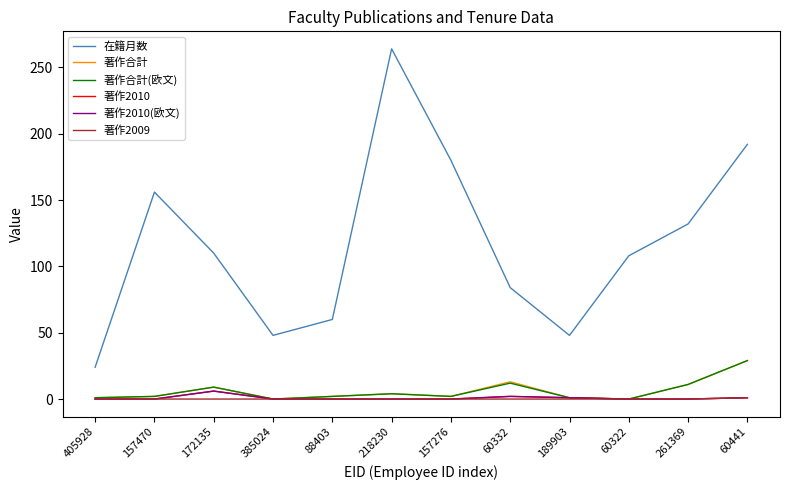

Does the chart display data point markers on the line(s)?

No